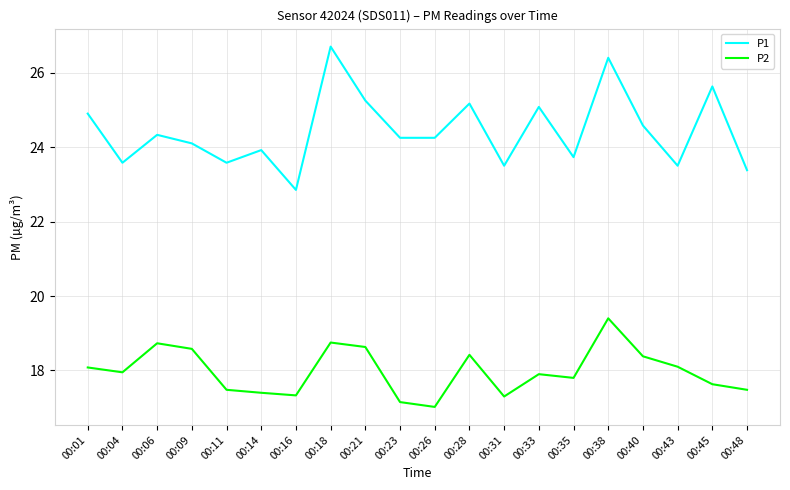

What is the minimum value for P1?

22.9